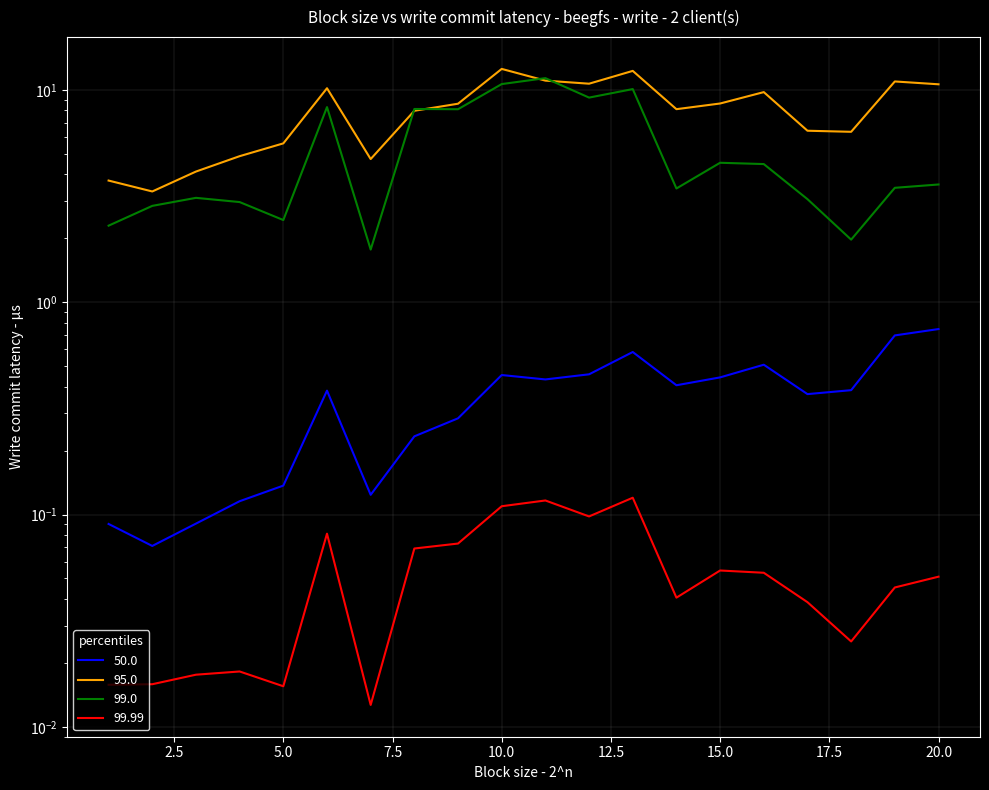

At which category is the sum across all series the highest?

10